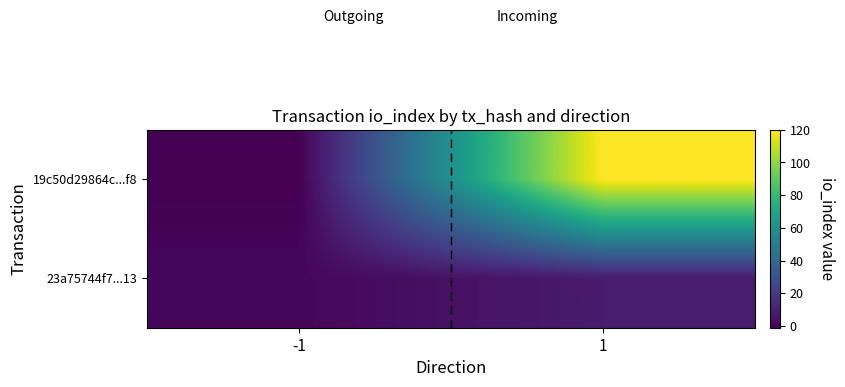

At which category is the sum across all series the highest?

1